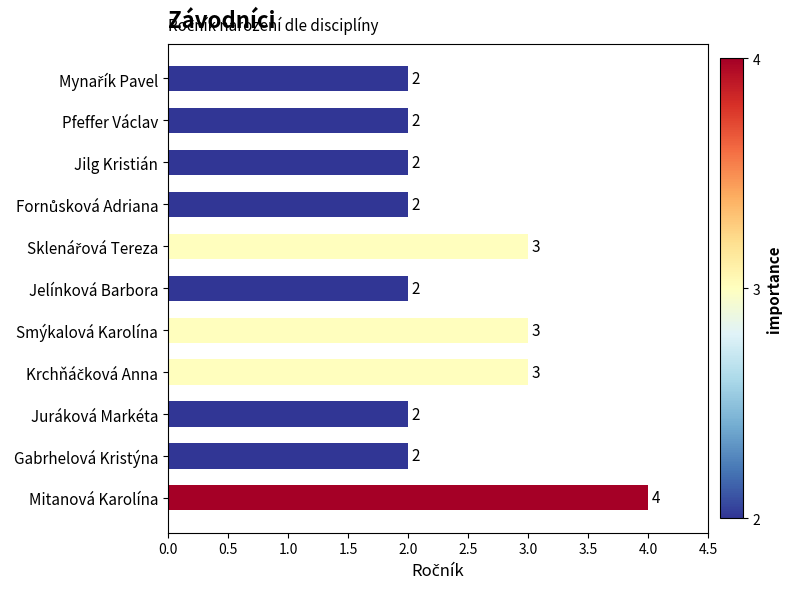

What is the value of the 5th bar from the top?

3